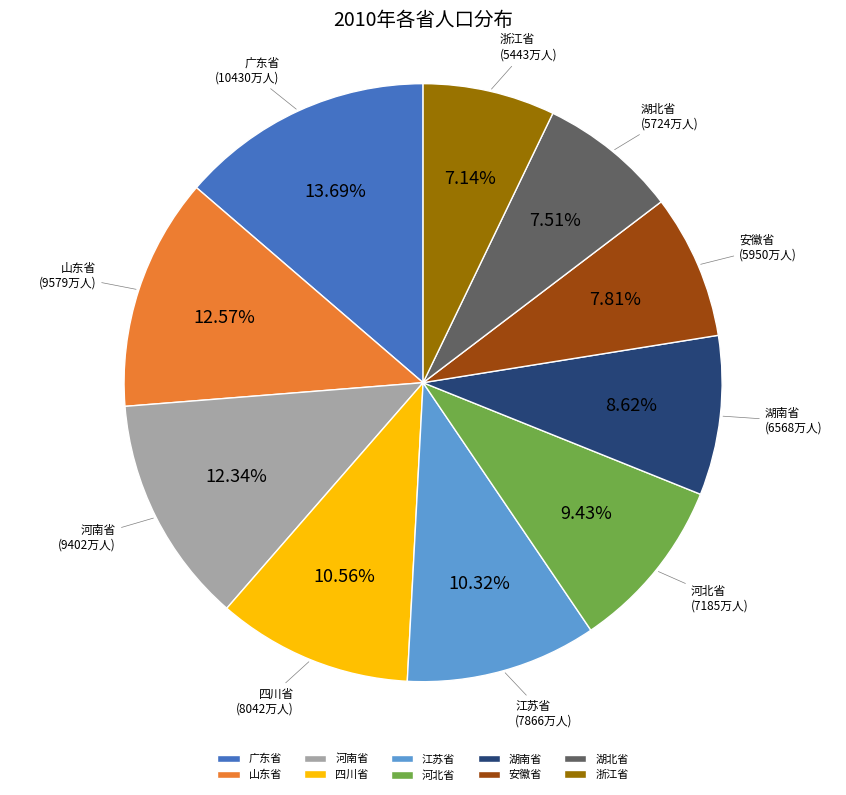

The 四川省 slice represents 18% of the pie. True or false?

False